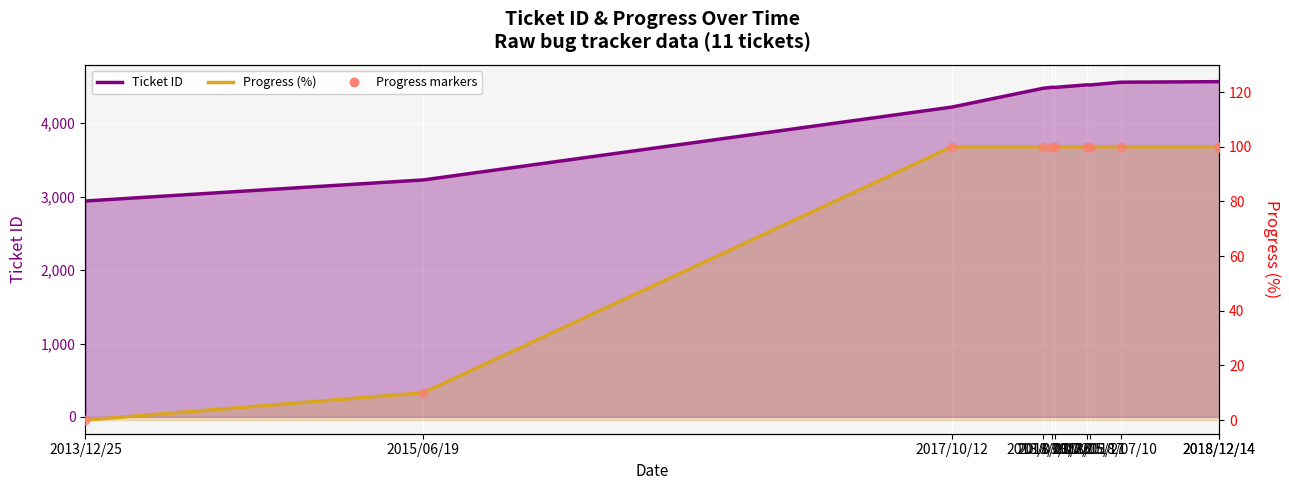

Is the value of Ticket ID at 2018/07/10 greater than the value of Progress (%) at 2018/12/14?

Yes